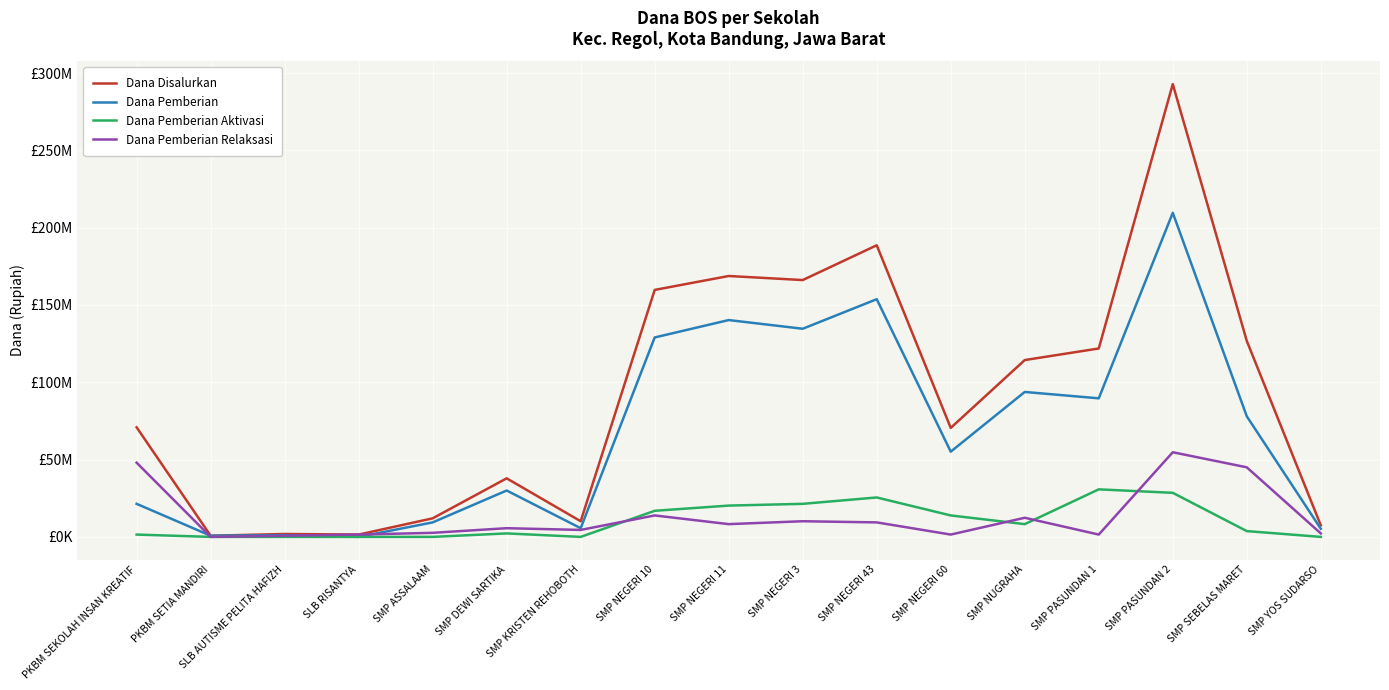

What is the total value across all series at PKBM SEKOLAH INSAN KREATIF?

141750000